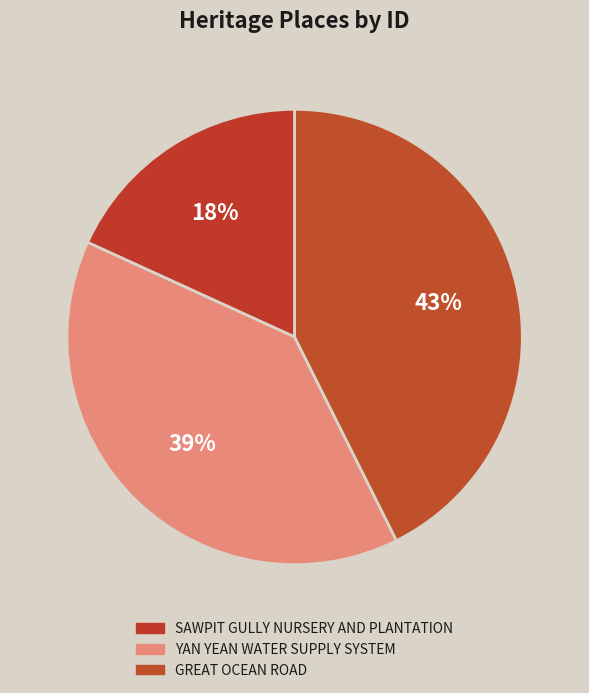

Rank the categories by value from lowest to highest.

SAWPIT GULLY NURSERY AND PLANTATION, YAN YEAN WATER SUPPLY SYSTEM, GREAT OCEAN ROAD